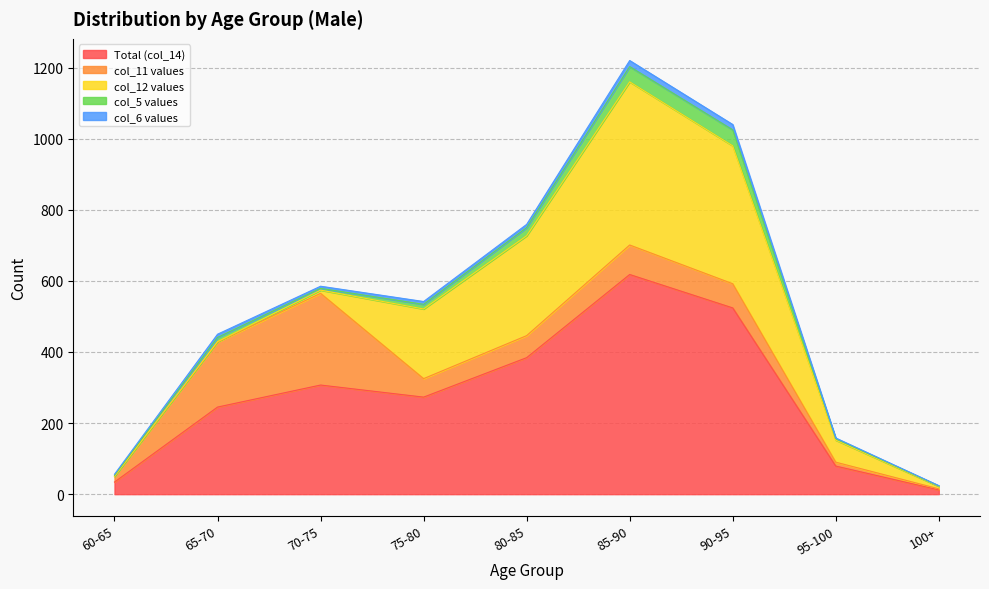

How many values in the col_11 values series are below 62?

4